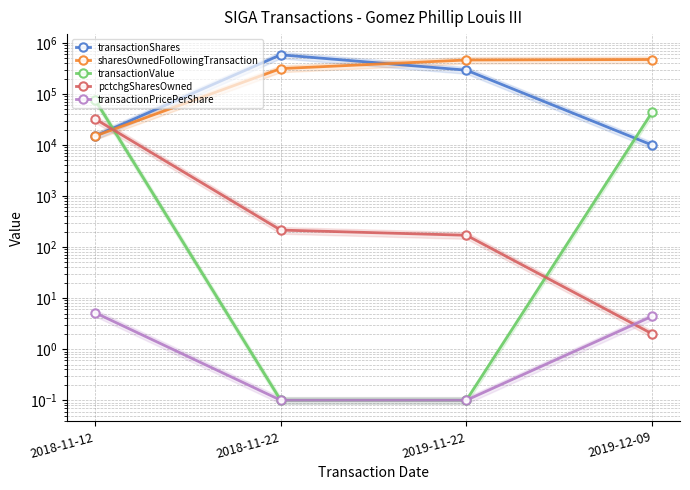

What is the value of the transactionValue point at the 3rd from the left?

0.1